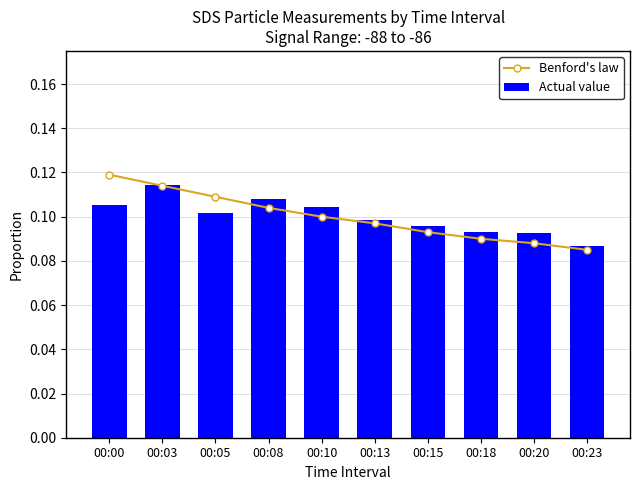

Rank the series by their average value, from lowest to highest.

Benford's law, Actual value